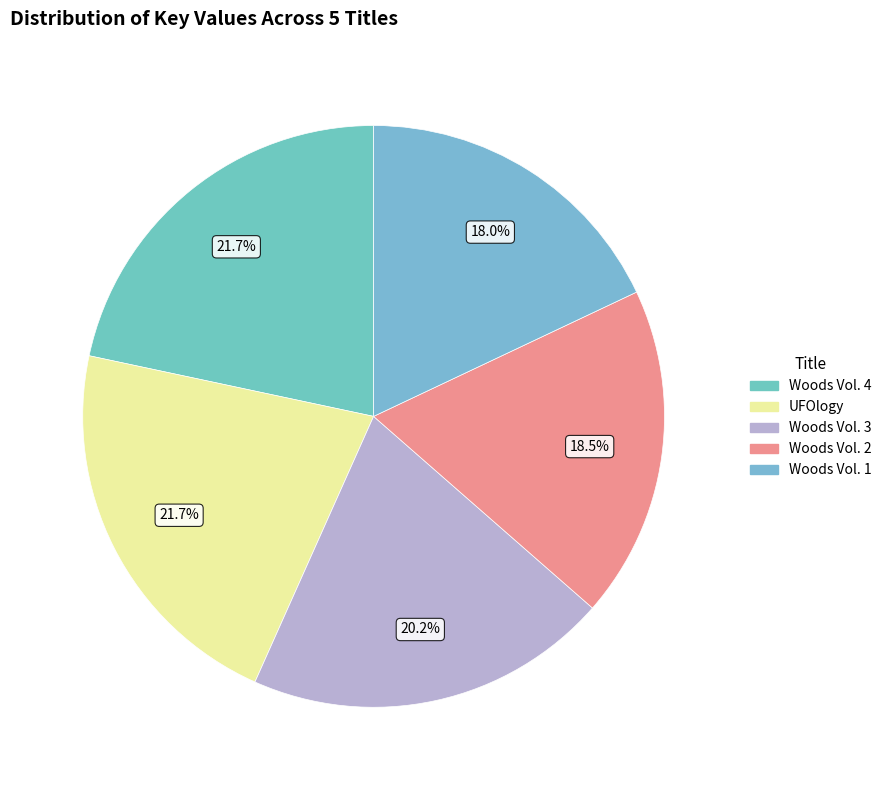

How many slices are in this pie chart?

5